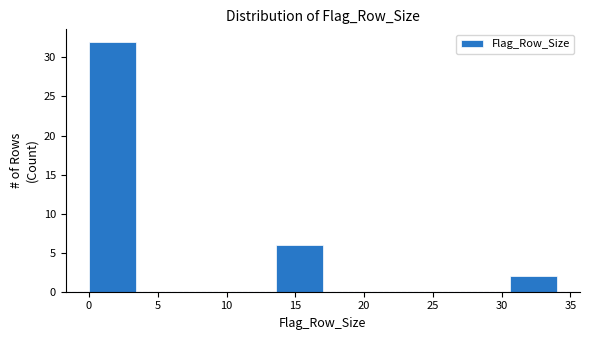

Reading left to right, list every bar in this chart as the range it spans on the x-axis followed by its height. Neither the bar edges nor the heights are printed on the chart, so give them approximately, as read against the axes.

0.0 to 3.4: 32
3.4 to 6.8: 0
6.8 to 10.2: 0
10.2 to 13.6: 0
13.6 to 17.0: 6
17.0 to 20.4: 0
20.4 to 23.8: 0
23.8 to 27.2: 0
27.2 to 30.6: 0
30.6 to 34.0: 2